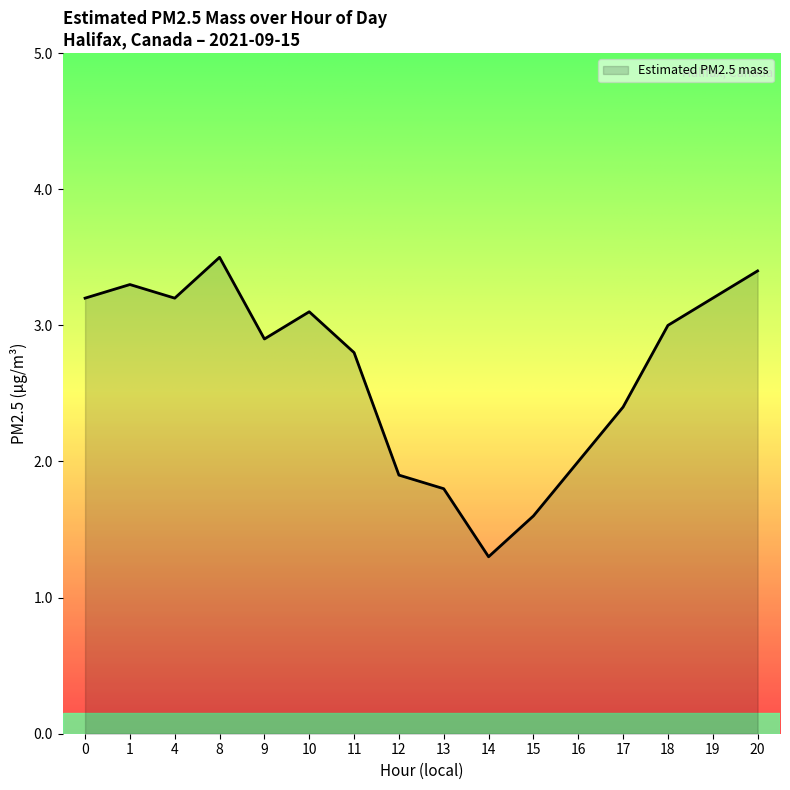

What is the difference between the values at 18 and 20?

0.4